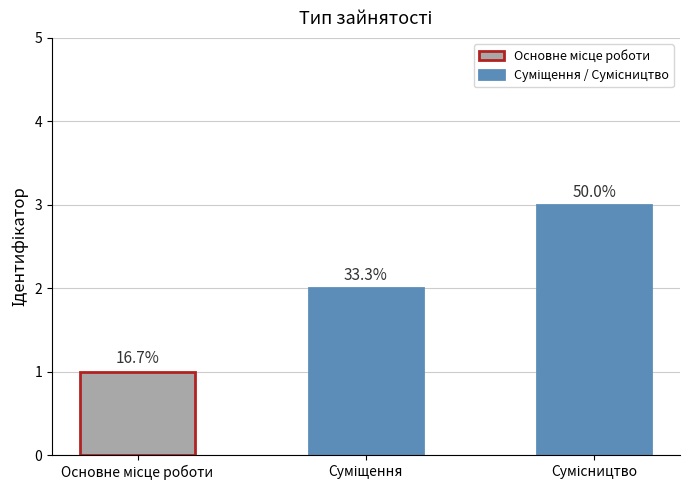

Between Основне місце роботи and Сумісництво, which is larger?

Сумісництво